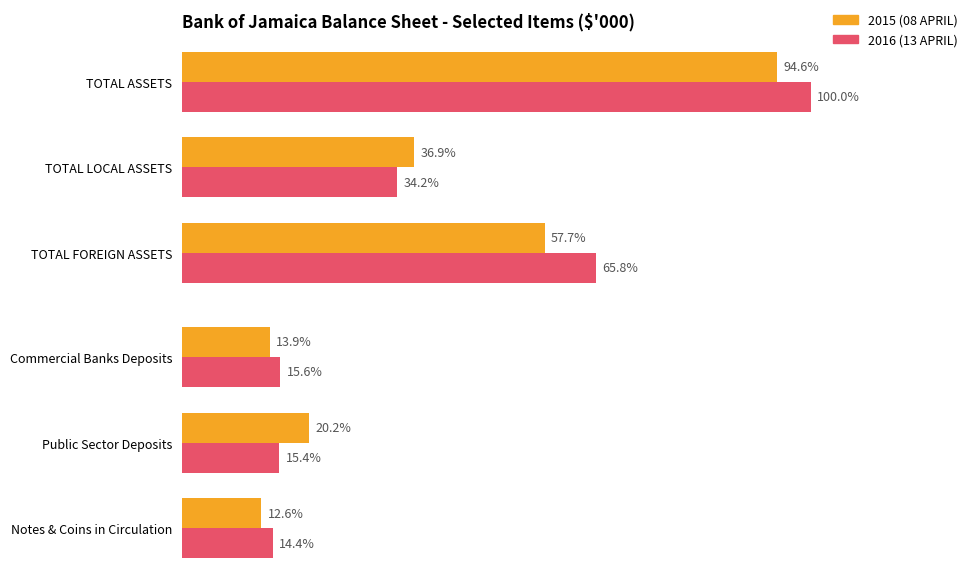

The value of 2015 (08 APRIL) at Commercial Banks Deposits is 75806604. True or false?

True